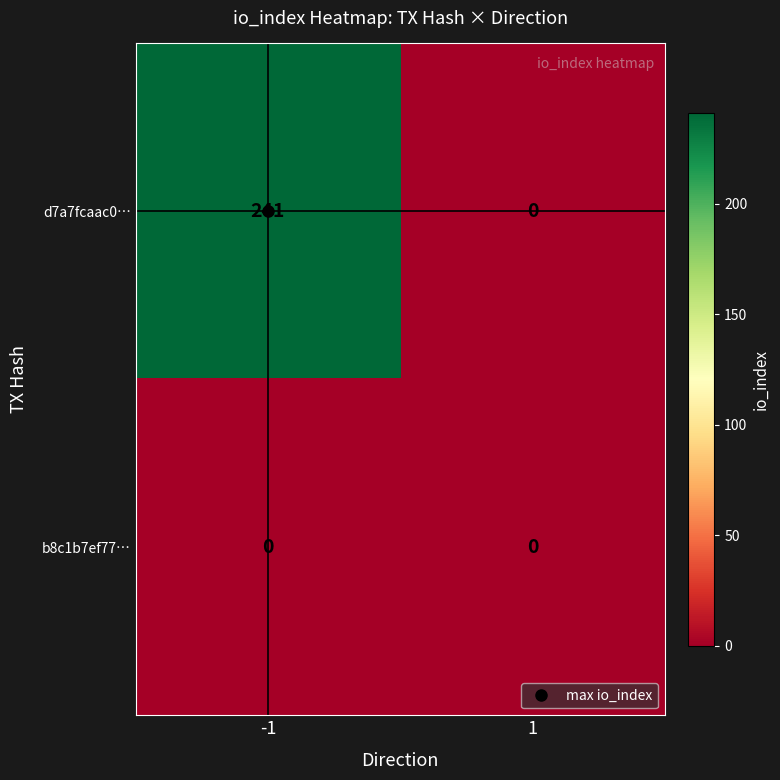

Rank the series by their average value, from highest to lowest.

d7a7fcaac0…, b8c1b7ef77…